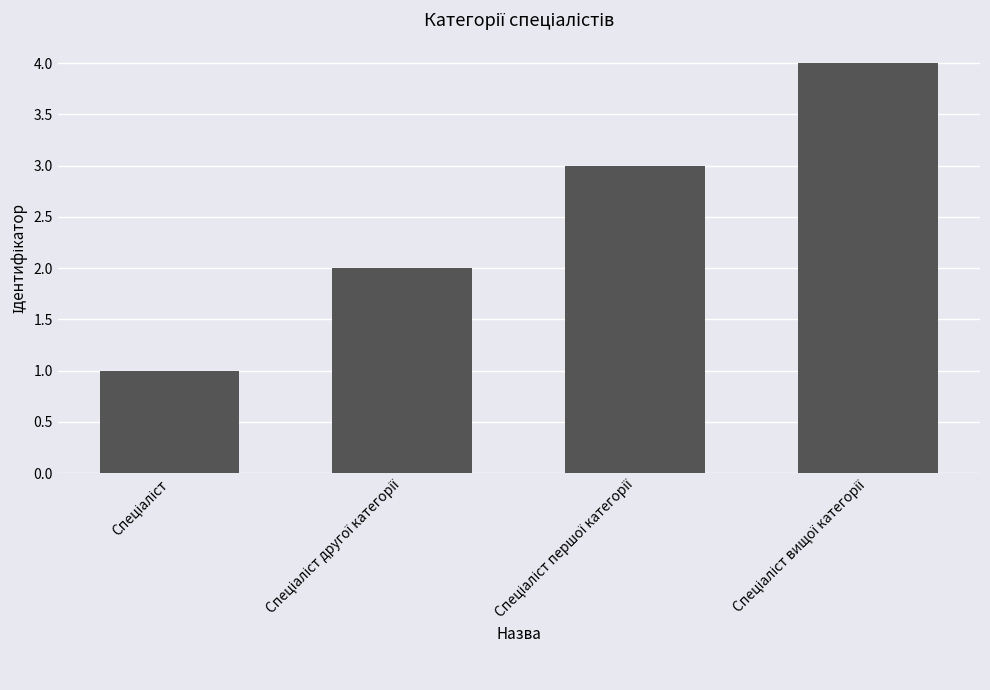

What is the greatest value displayed?

4